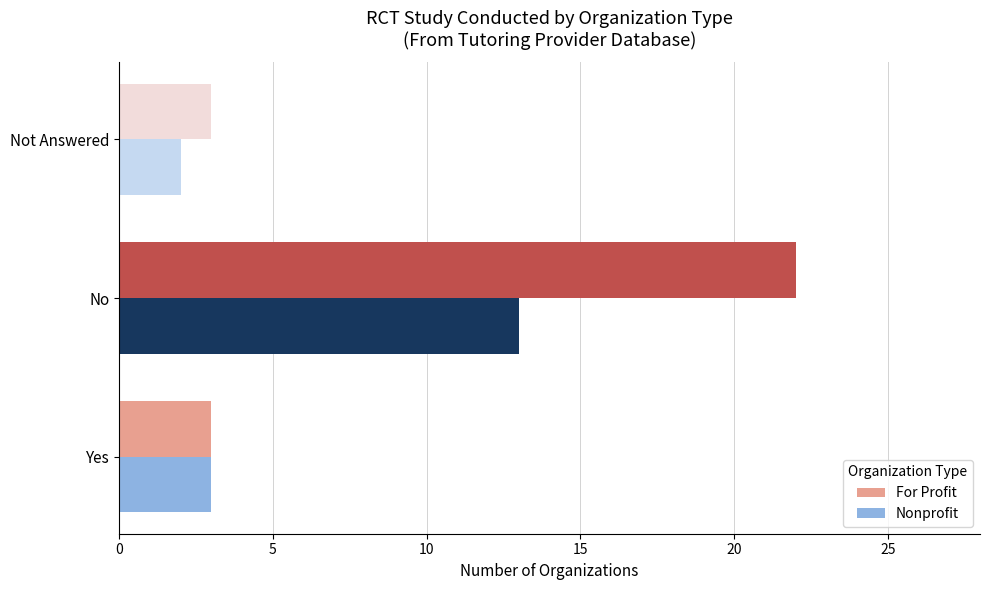

The For Profit series shows 1 at Not Answered. True or false?

False